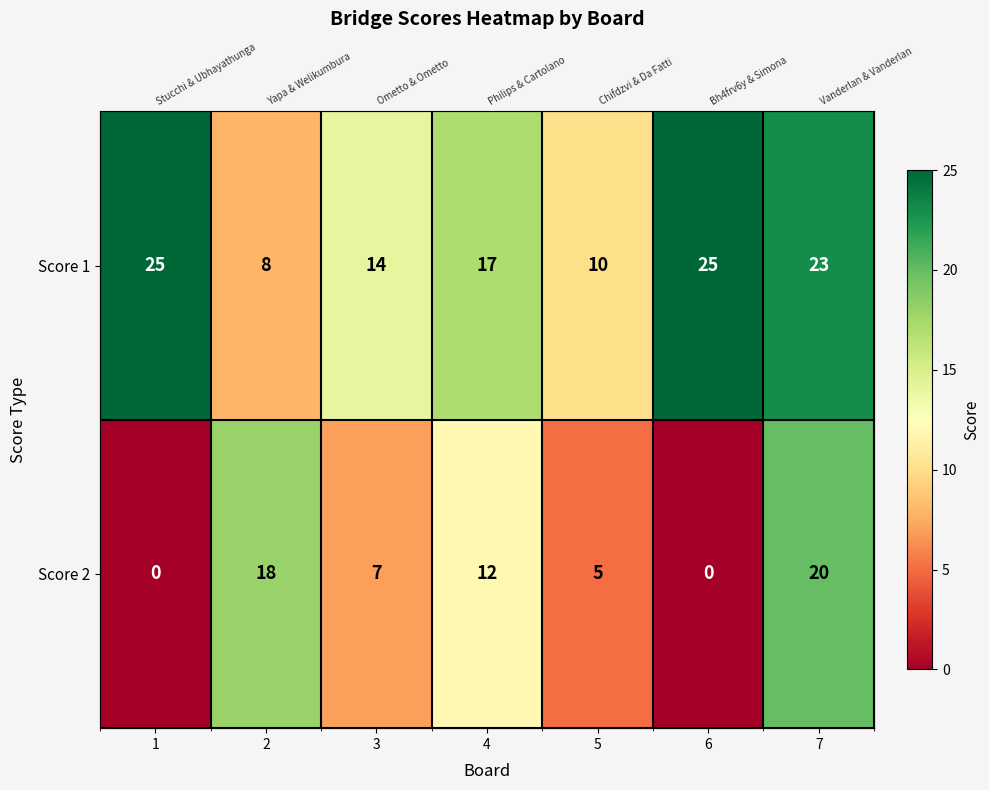

Which series has the widest spread of values?

Score 2